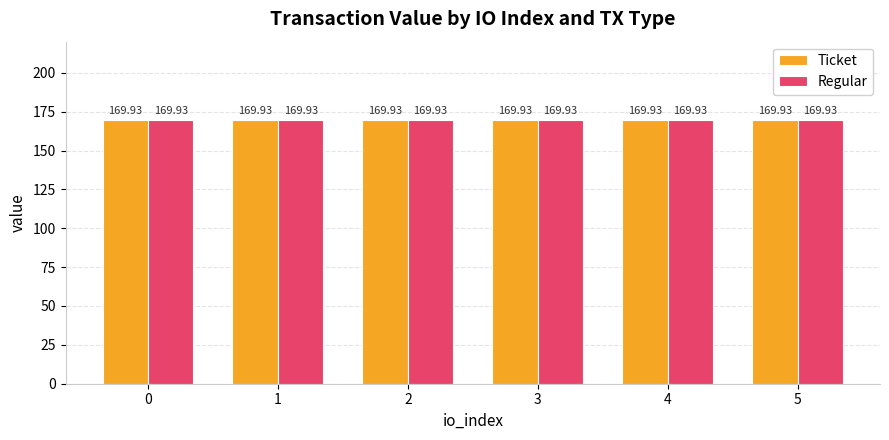

Is the value of Regular at 9 greater than the value of Ticket at 3?

No